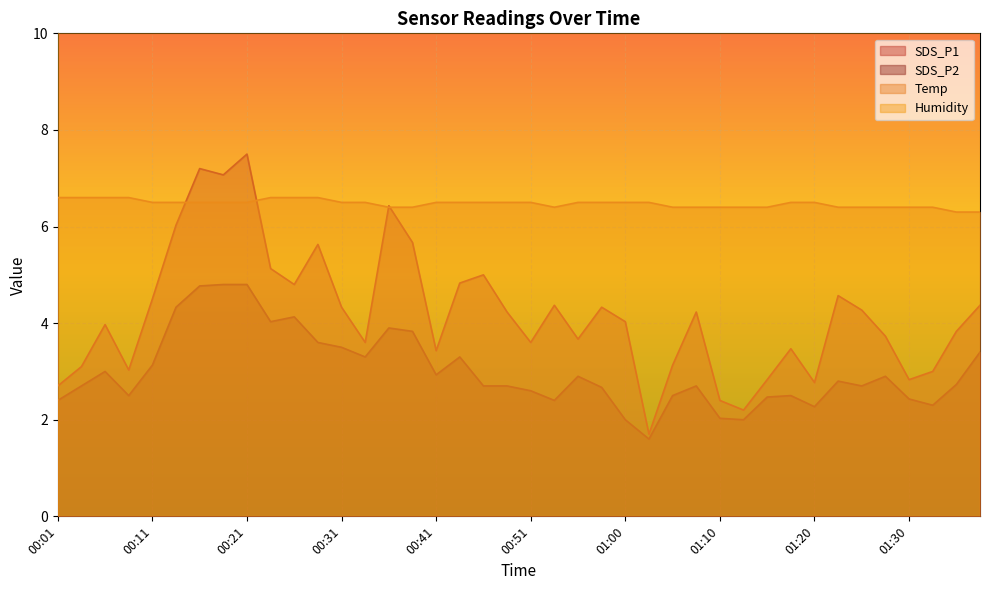

Between 00:09 and 01:05, which series saw the biggest shift?

Temp